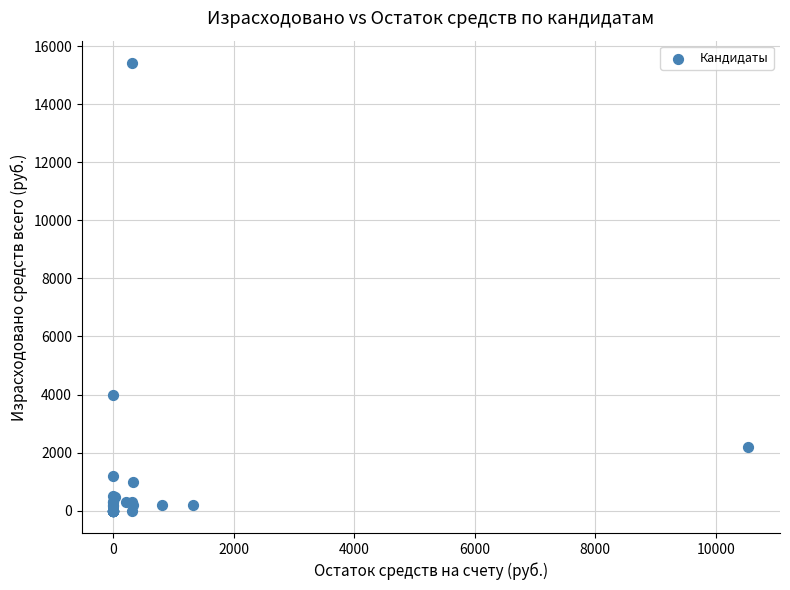

What Y value in the scatter plot is closest to 7710?

4000